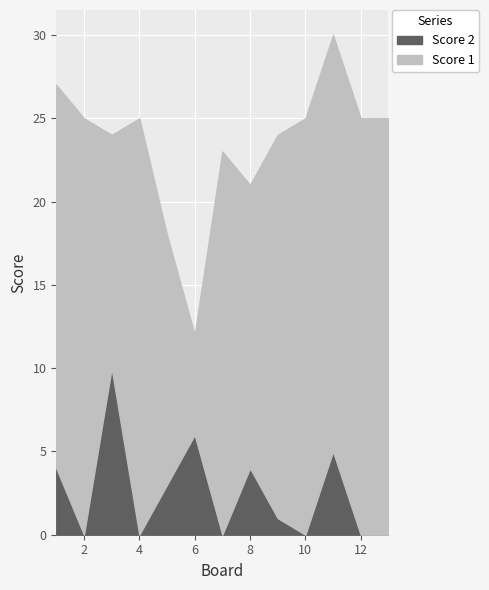

Rank the categories by Score 2 value from lowest to highest.

2, 4, 7, 10, 12, 13, 9, 5, 1, 8, 11, 6, 3